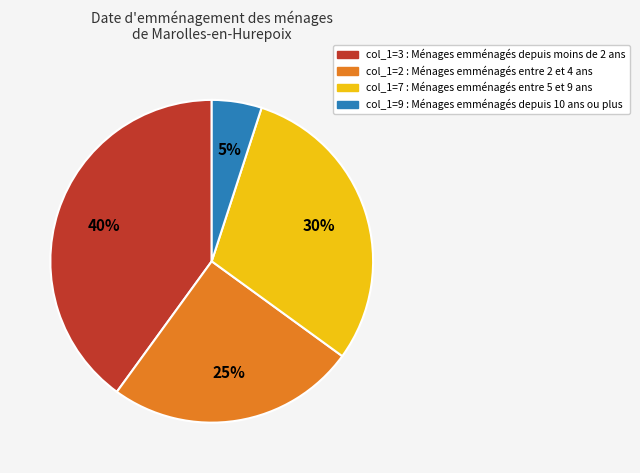

How many segments does this pie chart have?

4